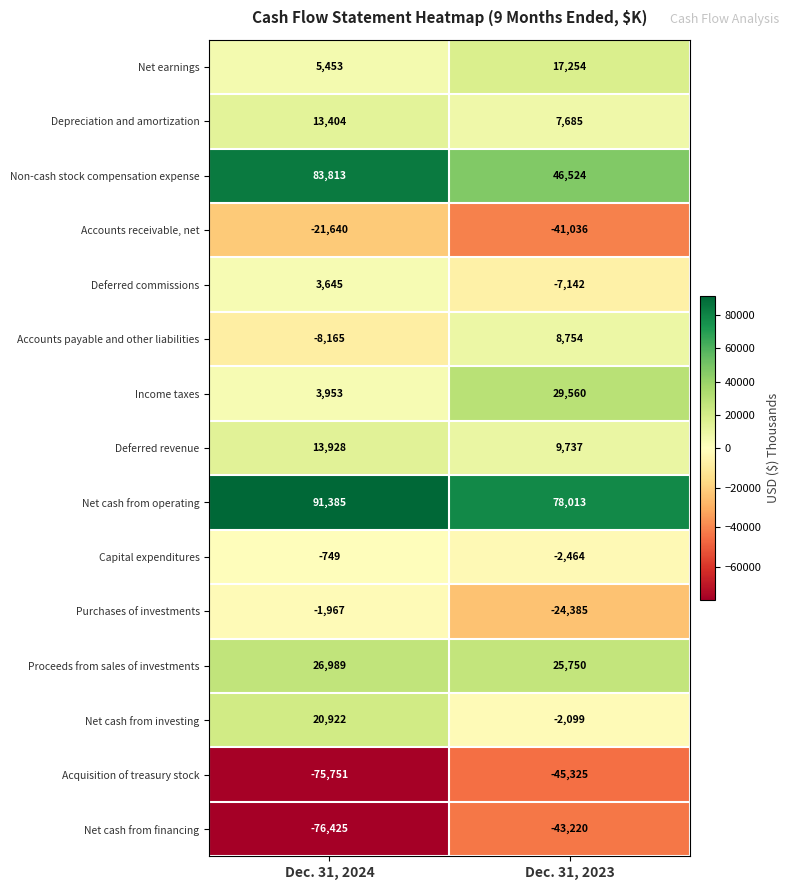

What is the greatest value displayed?

91385